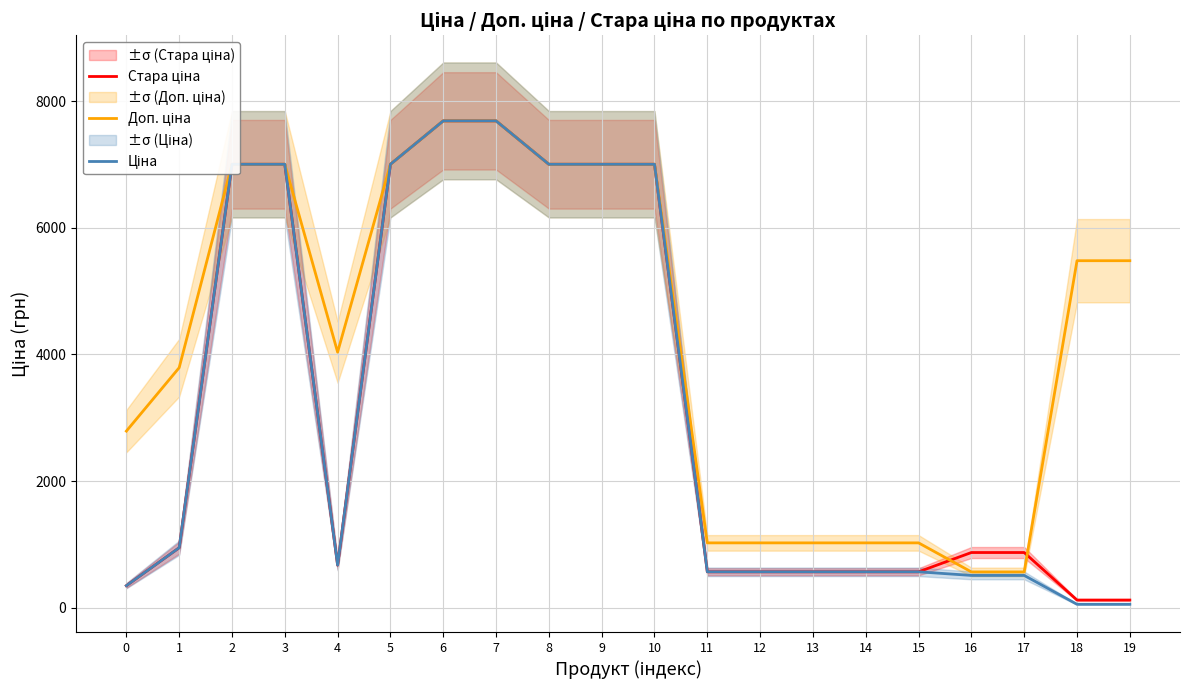

True or false: Стара ціна and Доп. ціна intersect in this chart.

True